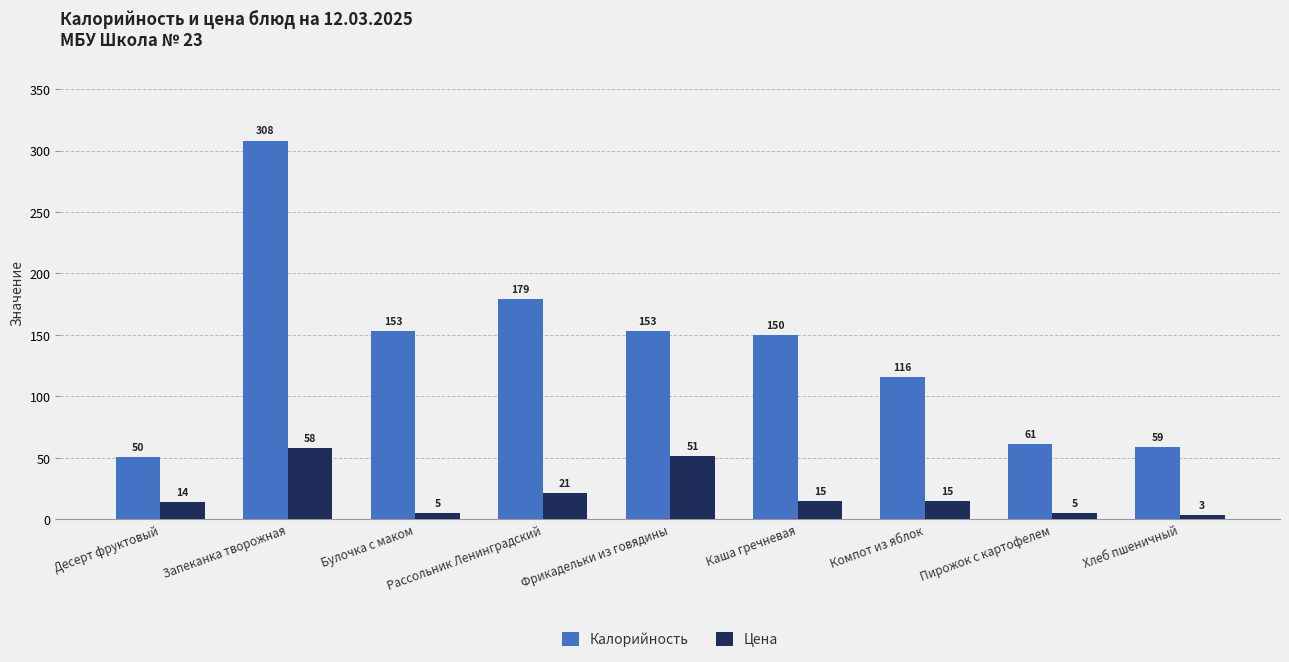

The value of Калорийность at Булочка с маком is 101.9. True or false?

False